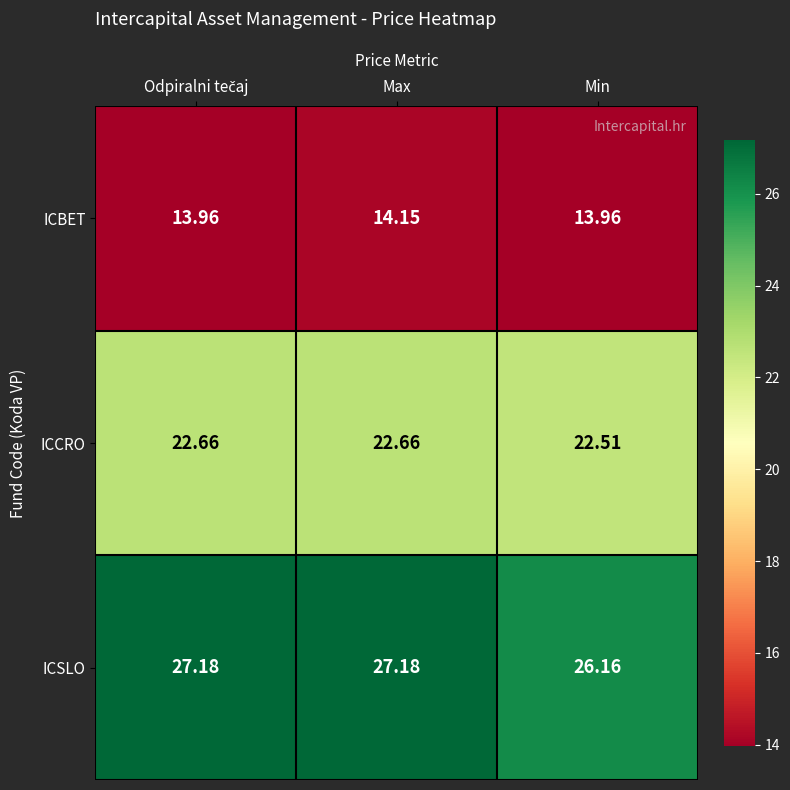

Which series has the largest total across all categories?

ICSLO